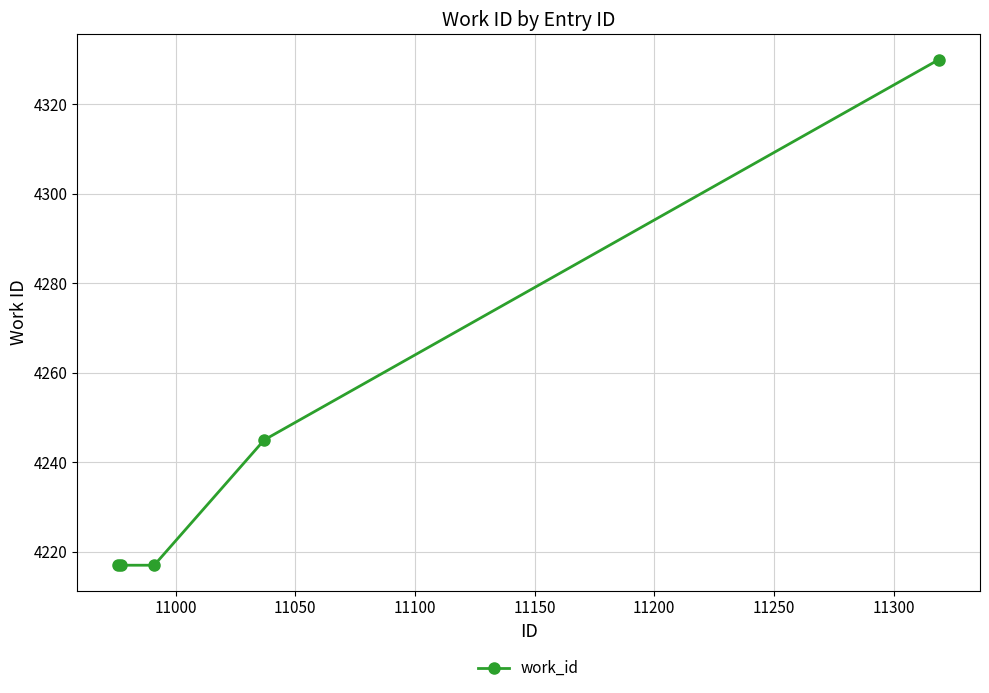

True or false: there are more than 2 points higher than both neighbors.

False